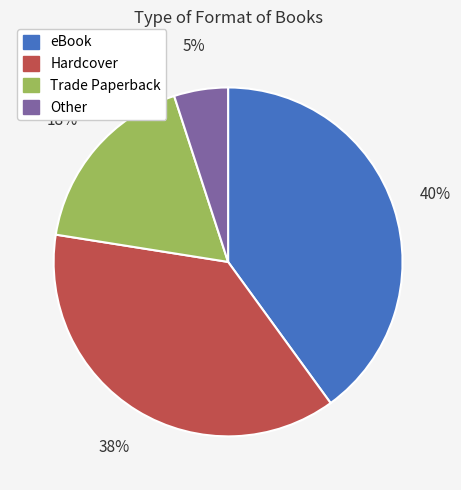

To the nearest percent, what is the average slice percentage?

25%